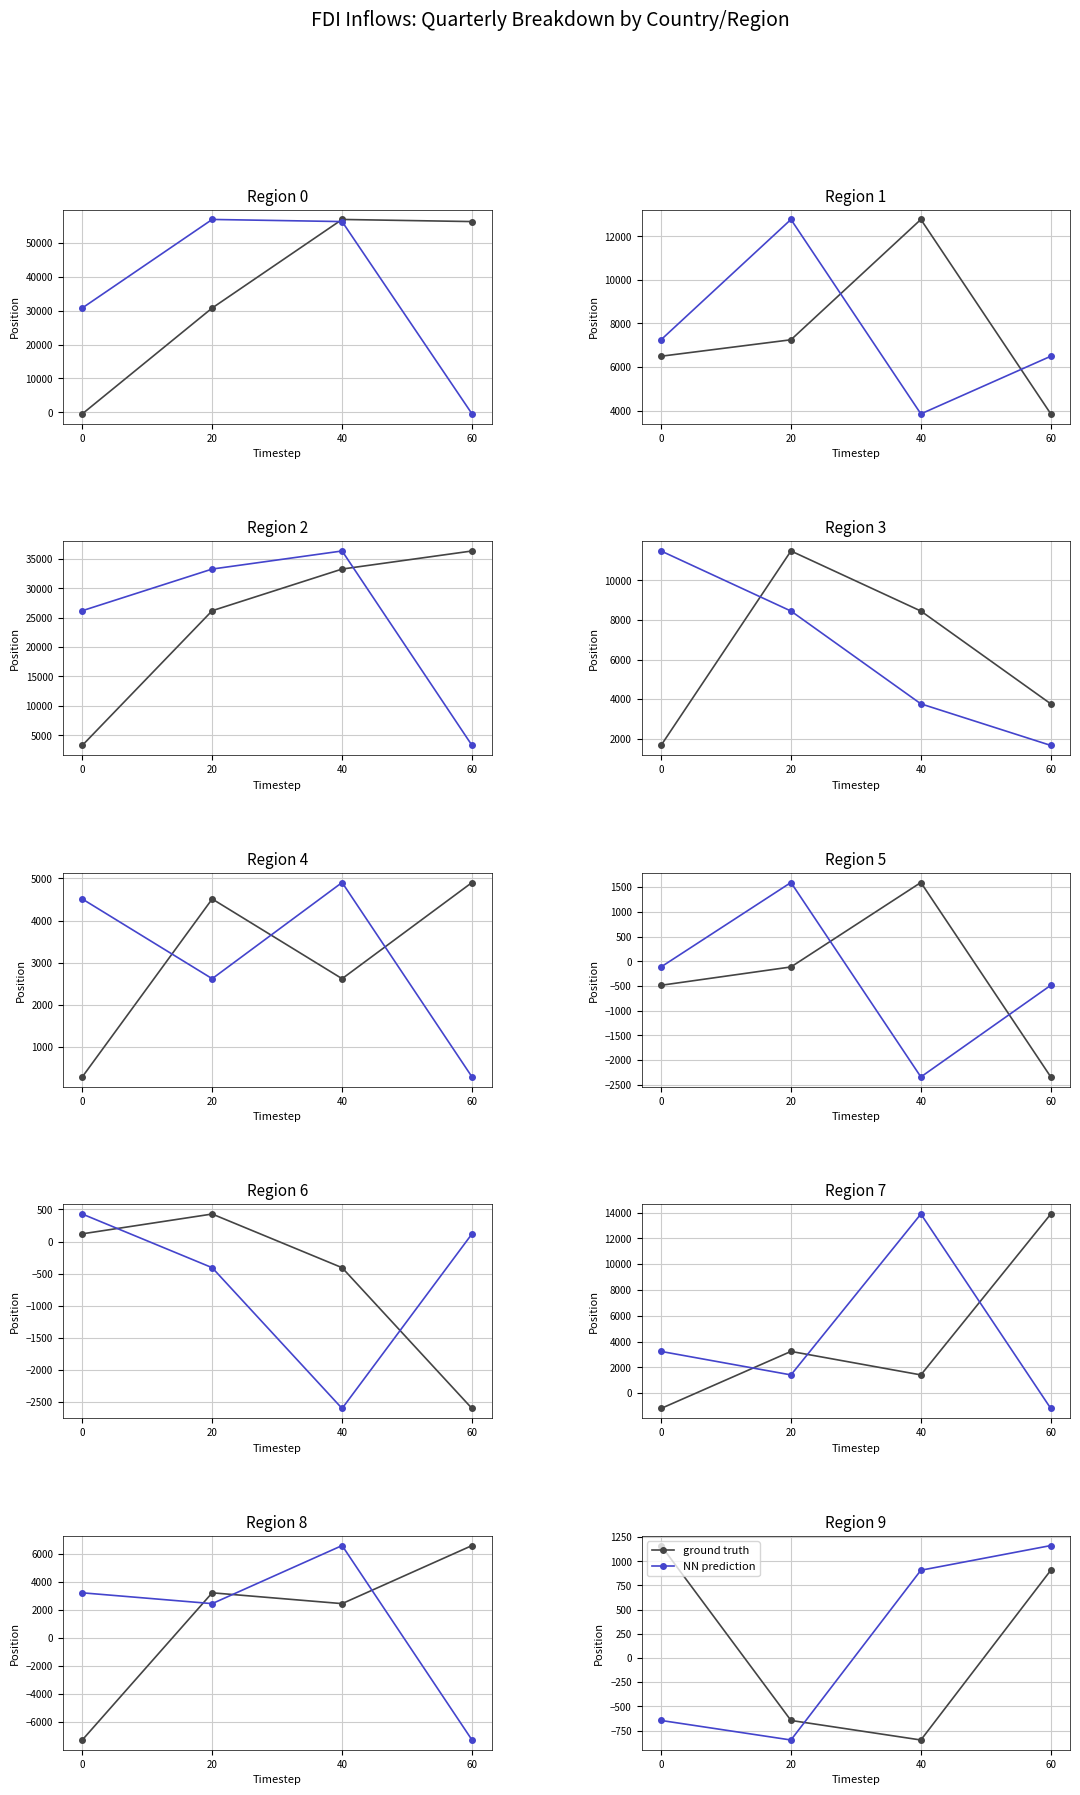

Reading right to left, what are all the values shown in this chart?

ground truth: 60=907	40=-847	20=-645	0=1162
NN prediction: 60=1162	40=907	20=-847	0=-645